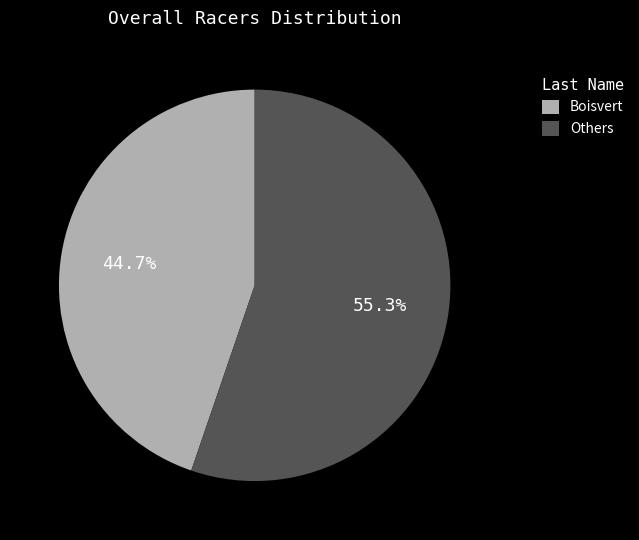

Which category has the biggest portion of the pie?

Others